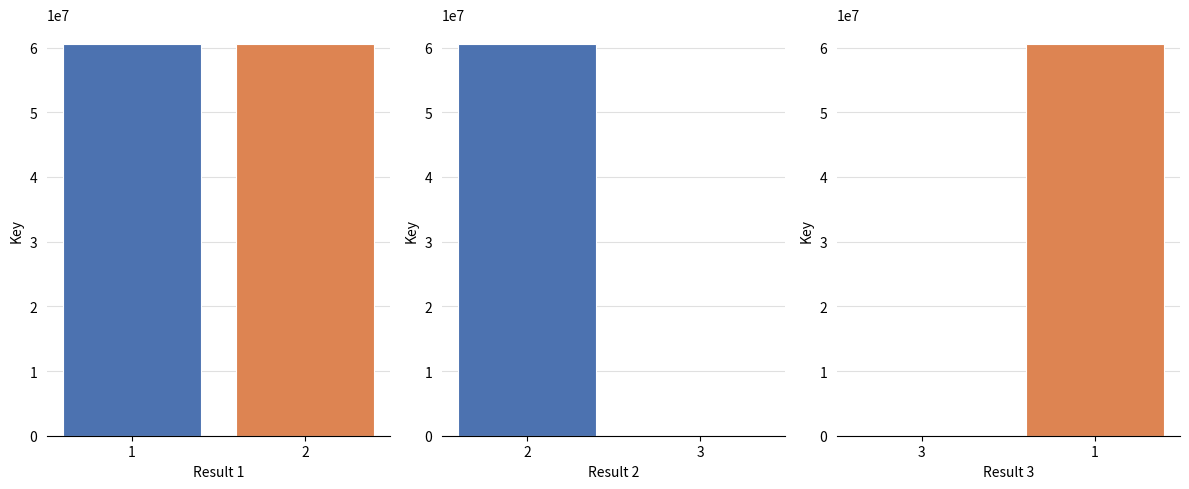

Is the value of Result group 3 at 1 greater than the value of Result group 2 at 1?

No